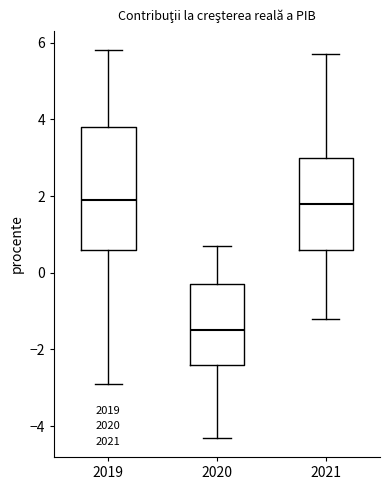

Reading left to right, read every box against the y-axis: the position of its median line, the range the box covers, and the ends of its whiskers. The values are not printed on the chart, so give them approximately, as read against the axis.

2019: median 2.0, box 0.6 to 3.8, whiskers -2.8 to 5.8
2020: median -1.4, box -2.4 to -0.2, whiskers -4.2 to 0.8
2021: median 1.8, box 0.6 to 3.0, whiskers -1.2 to 5.8